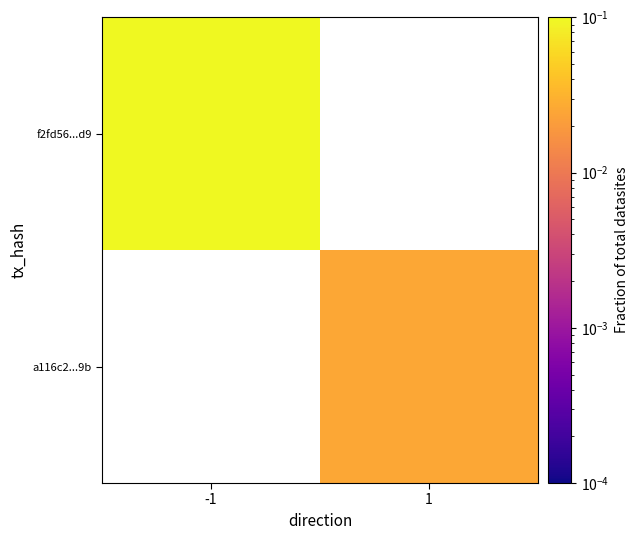

List the labels in order of a116c2...9b value, smallest first.

-1, 1